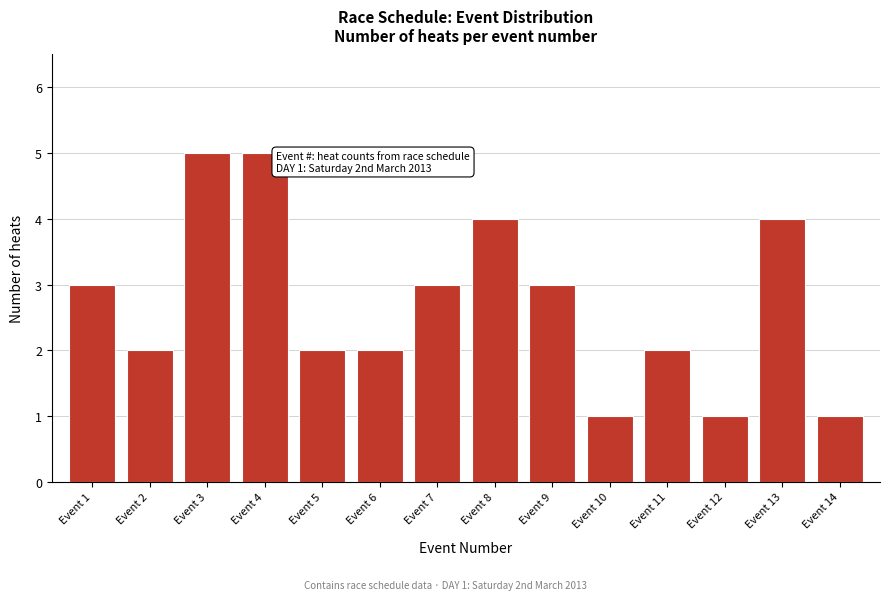

Reading right to left, list all the values displayed in this chart.

1	4	1	2	1	3	4	3	2	2	5	5	2	3